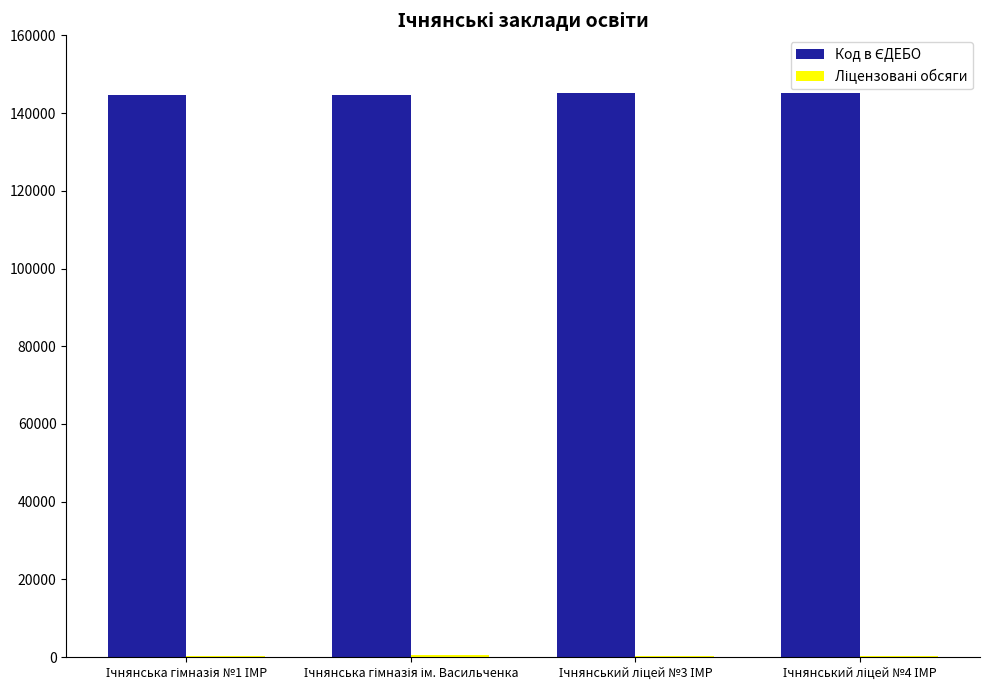

How many distinct data groups are displayed?

2